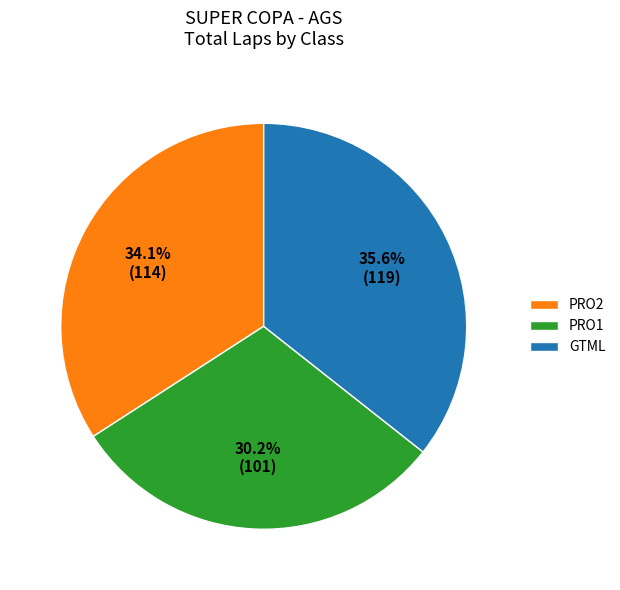

Approximately how many times larger is the value at GTML compared to PRO1?

1.2